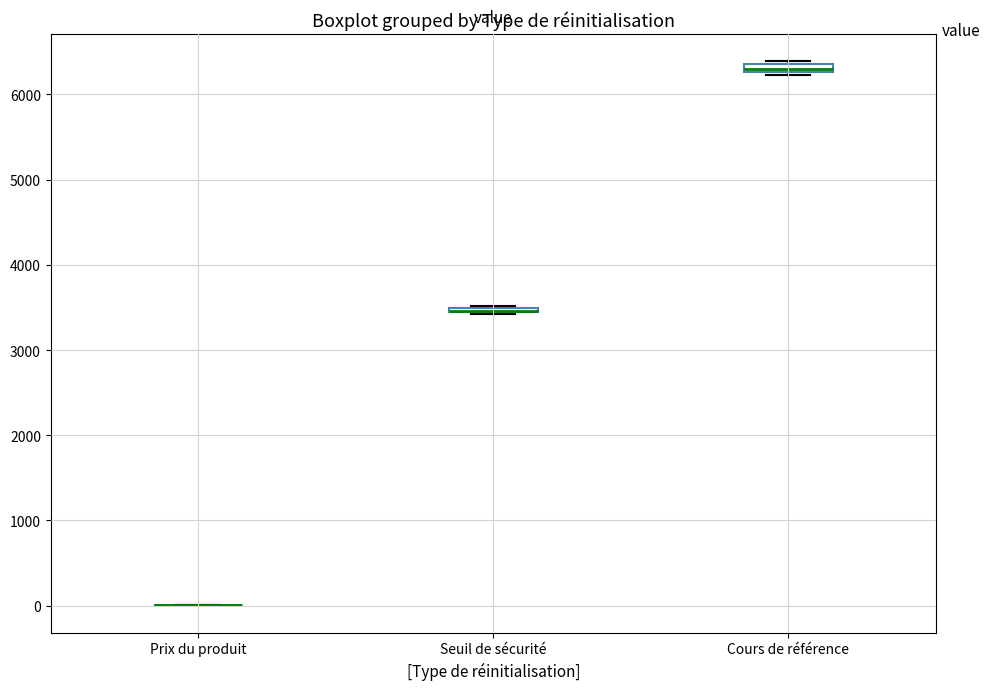

Where is the upper edge of the box for Seuil de sécurité on the y-axis? The values are not printed on the chart, so give them approximately, as read against the axis.

3500